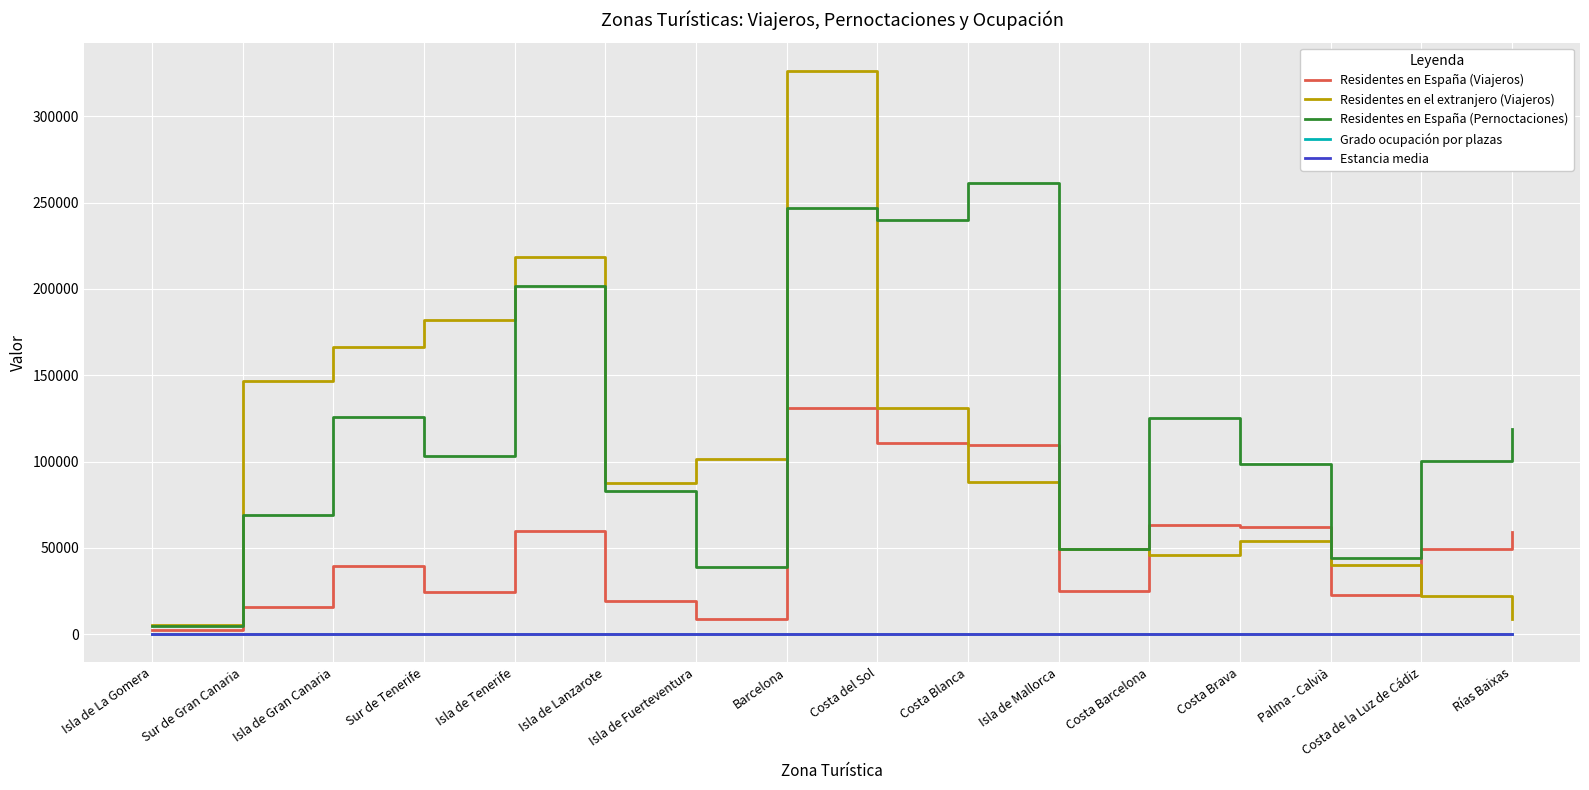

How many lines are shown in the chart?

5